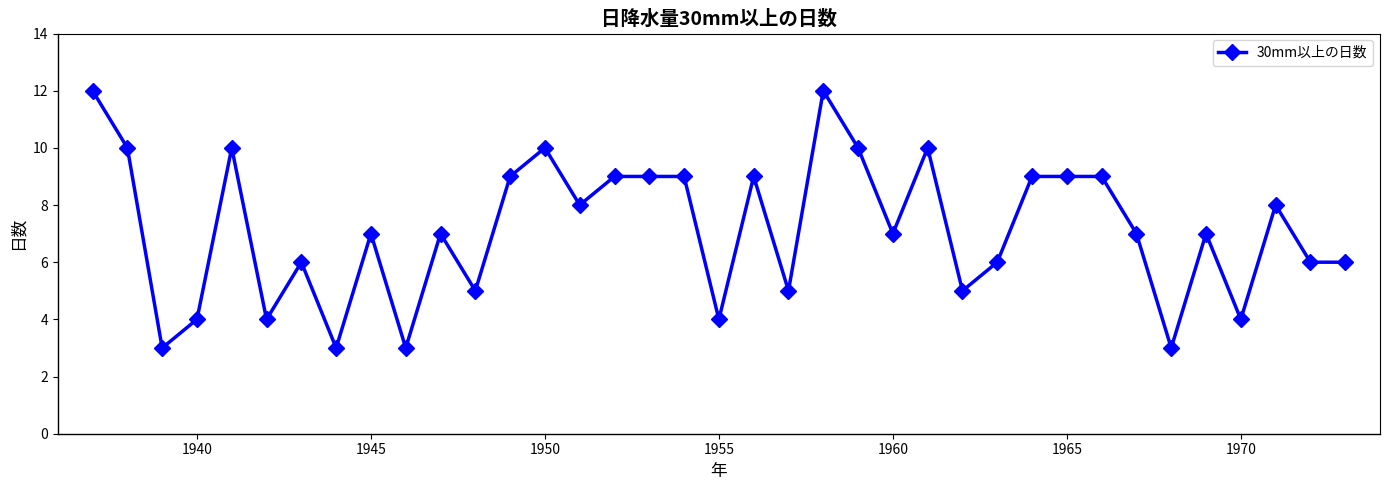

What is the smallest value displayed?

3